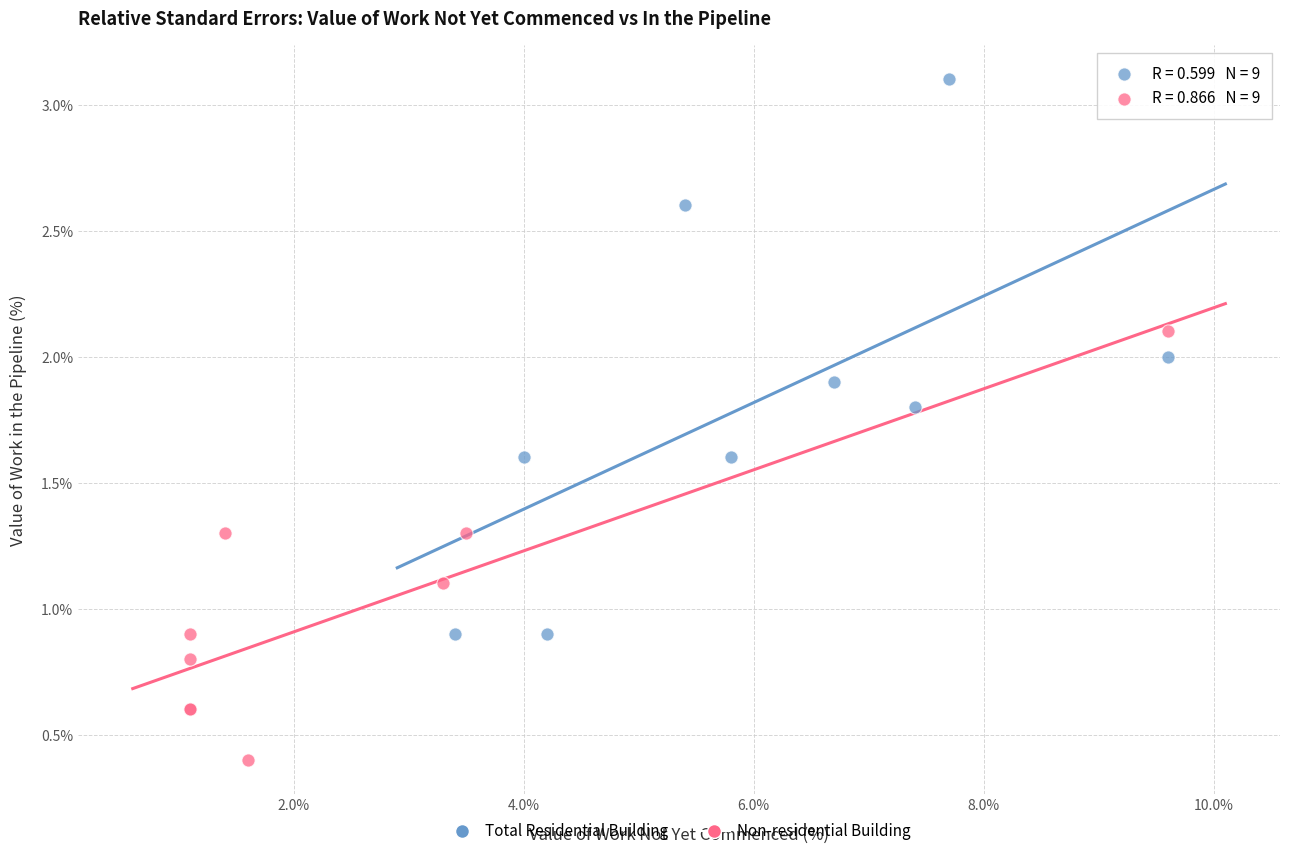

Which series reaches the maximum Y coordinate?

Total Residential Building